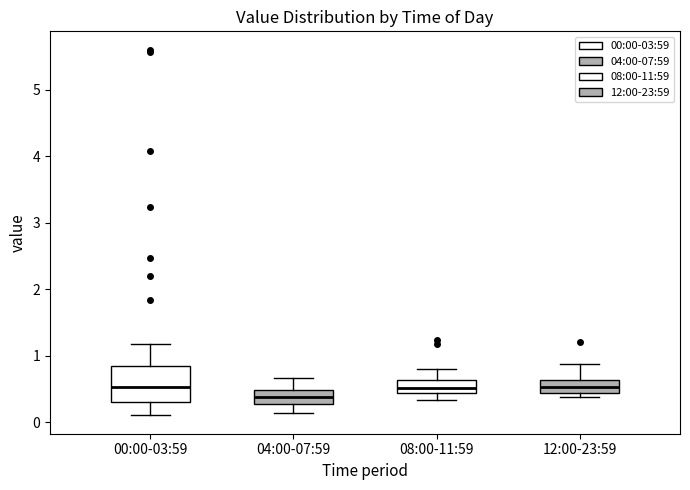

Reading left to right, transcribe this box plot: for each box, give where its median line is, the range the box spans, and where its two whiskers end, as read against the y-axis. The values are not printed on the chart, so give them approximately, as read against the axis.

00:00-03:59: median 0.5, box 0.3 to 0.8, whiskers 0.1 to 1.2
04:00-07:59: median 0.4, box 0.3 to 0.5, whiskers 0.1 to 0.7
08:00-11:59: median 0.5, box 0.4 to 0.6, whiskers 0.3 to 0.8
12:00-23:59: median 0.5, box 0.4 to 0.6, whiskers 0.4 (just below the box's lower edge) to 0.9